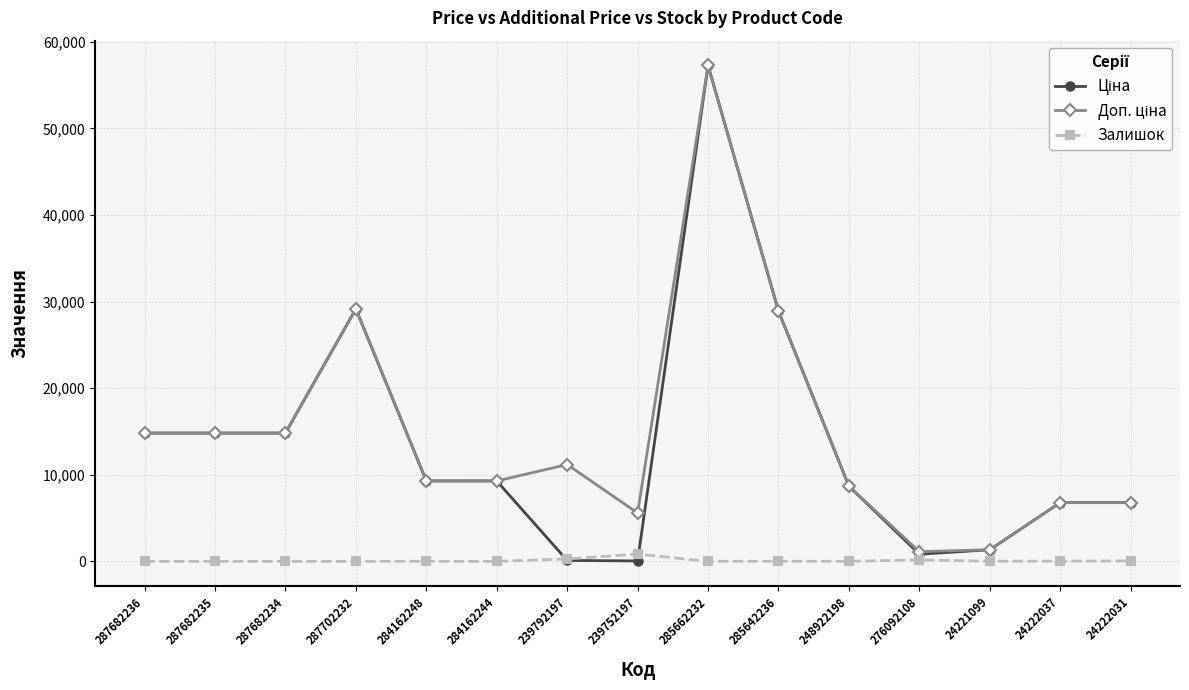

The Залишок series shows 0.0 at 287682234. True or false?

True